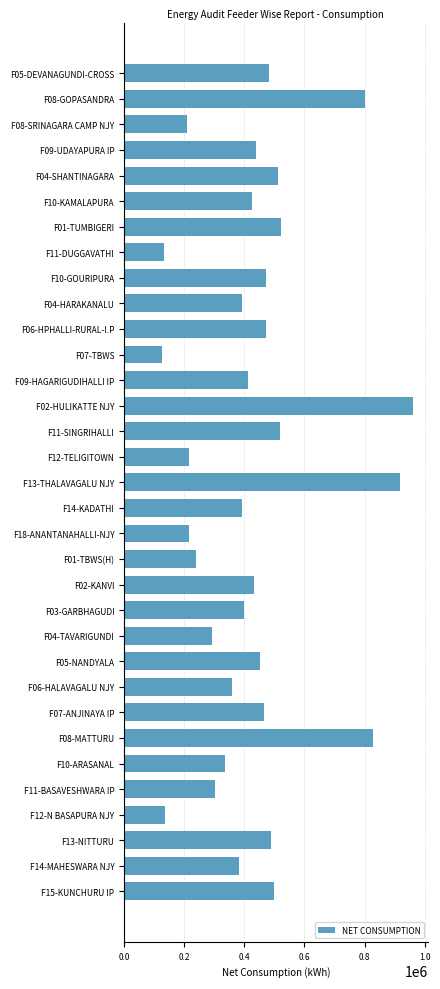

How many bars are there in total?

33